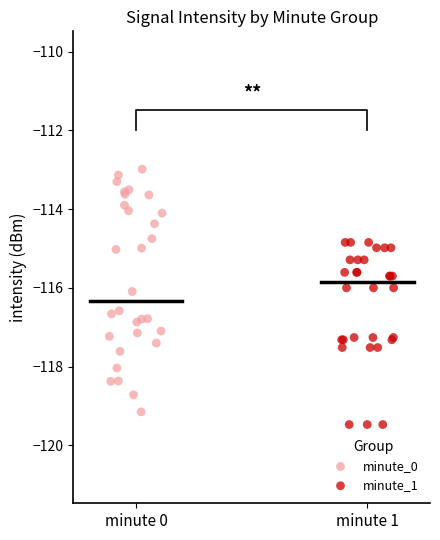

Which series has the largest Y range (max minus min)?

minute_0